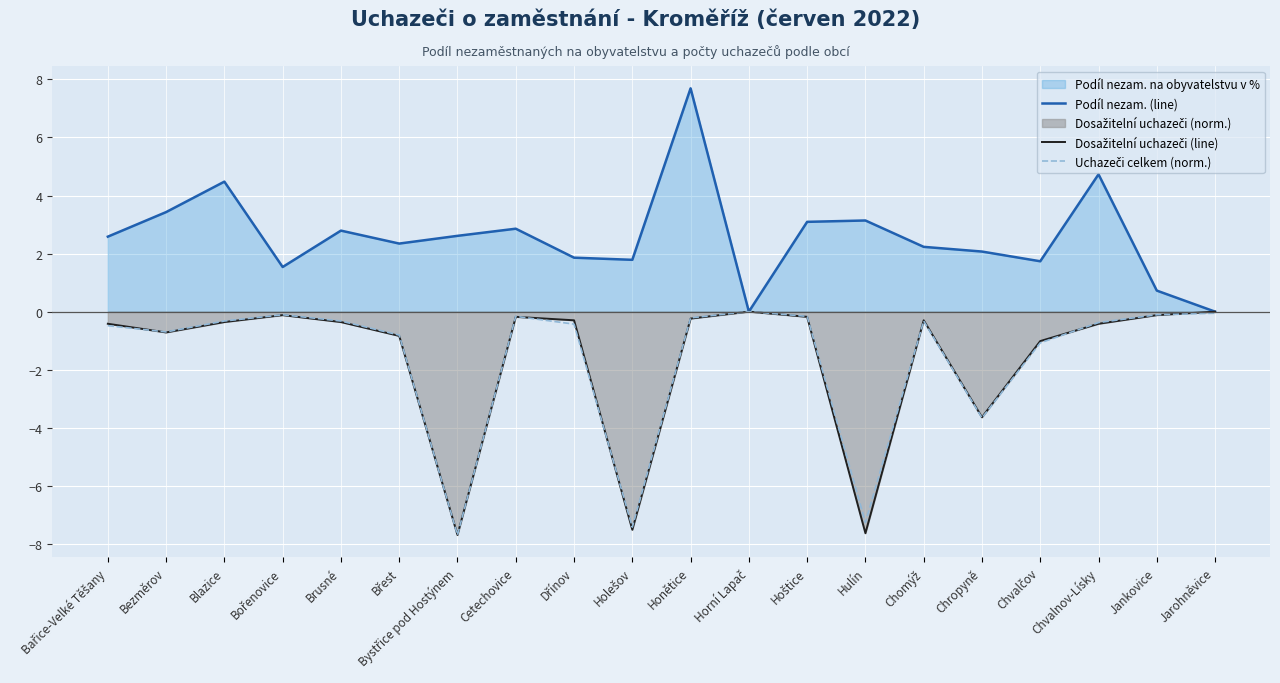

At which label does Dosažitelní uchazeči (line) reach its minimum?

Bystřice pod Hostýnem